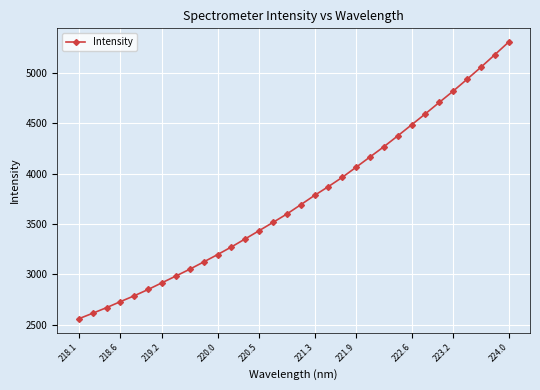

What is the sum of all values?

119893.5